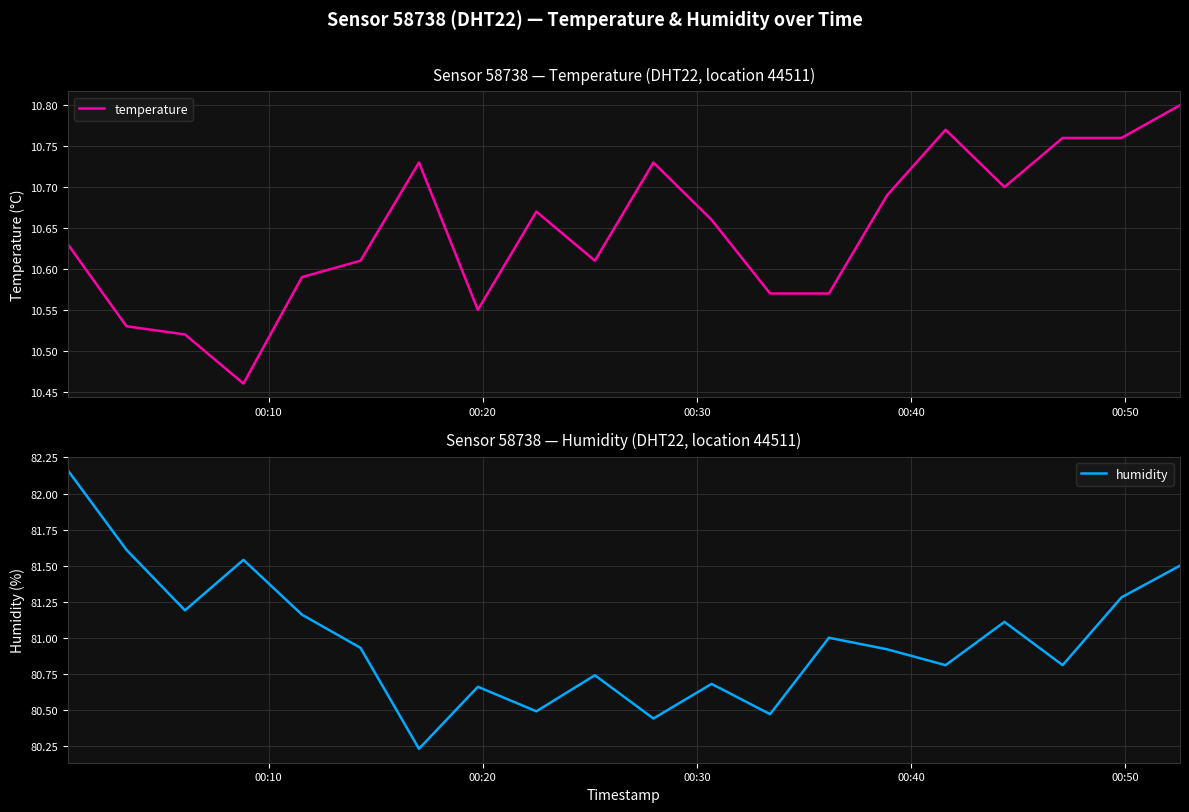

Is this an area chart (filled region under the line)?

No